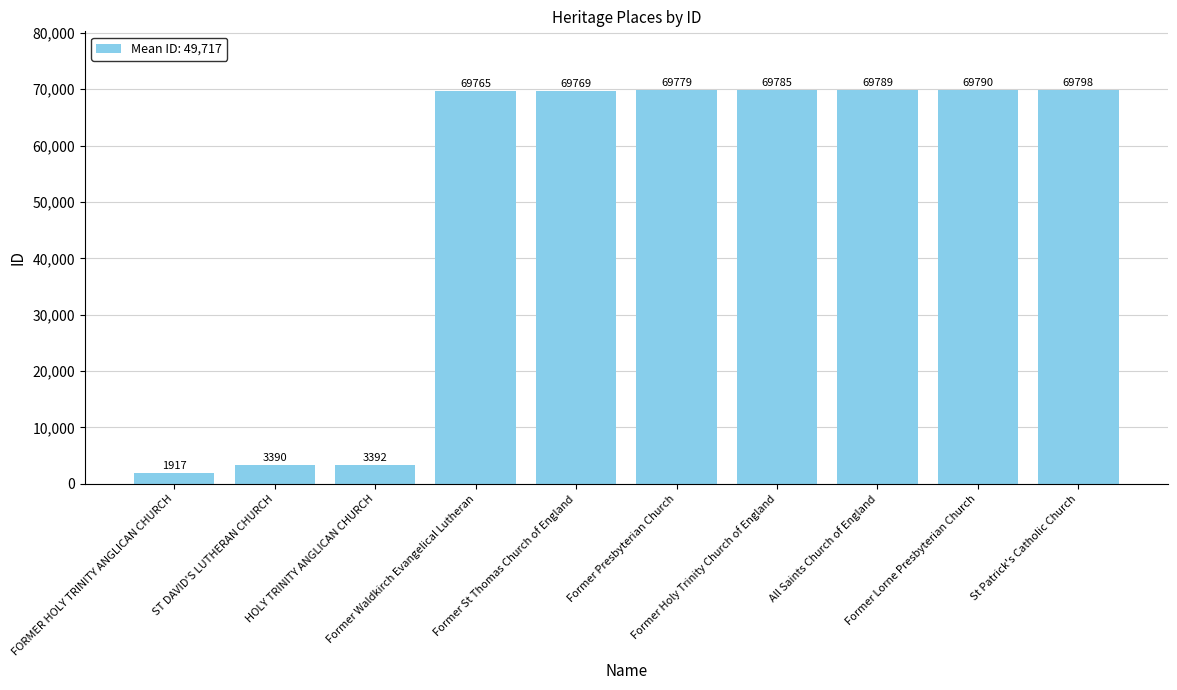

What is the average value?

49717